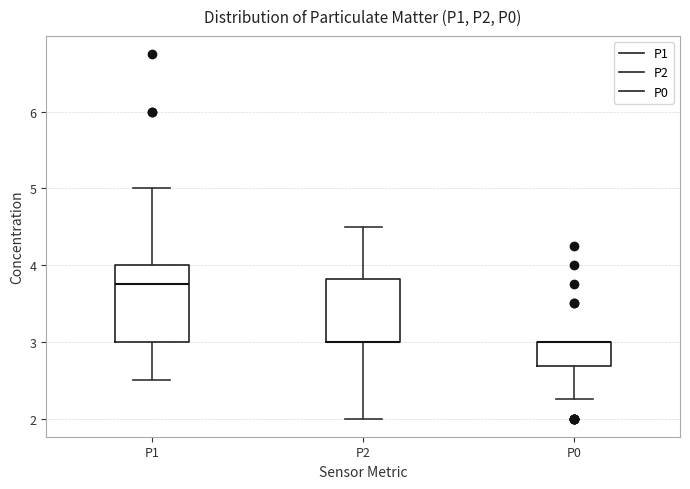

Where is the lower edge of the box for P1 on the y-axis? The values are not printed on the chart, so give them approximately, as read against the axis.

3.0